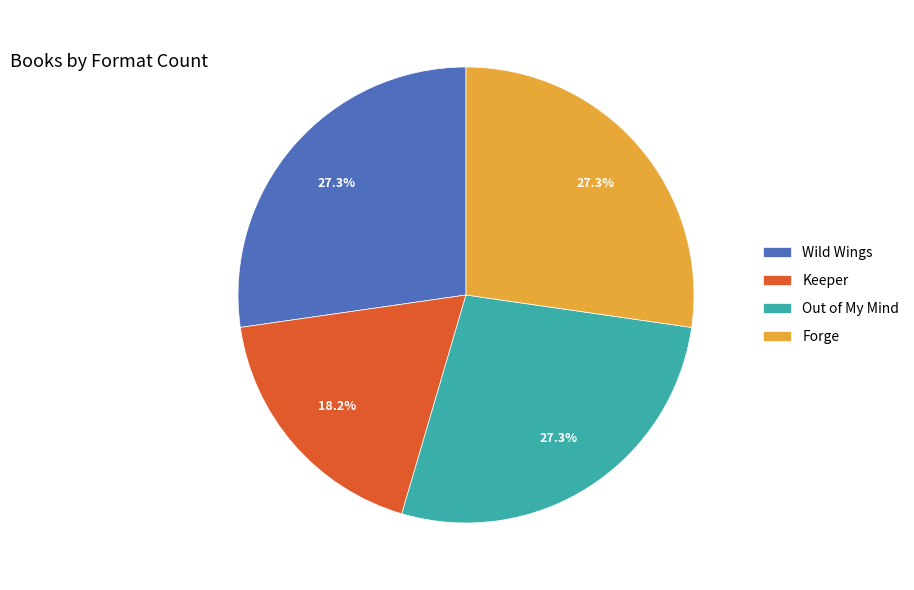

Which category has the smallest portion of the pie?

Keeper